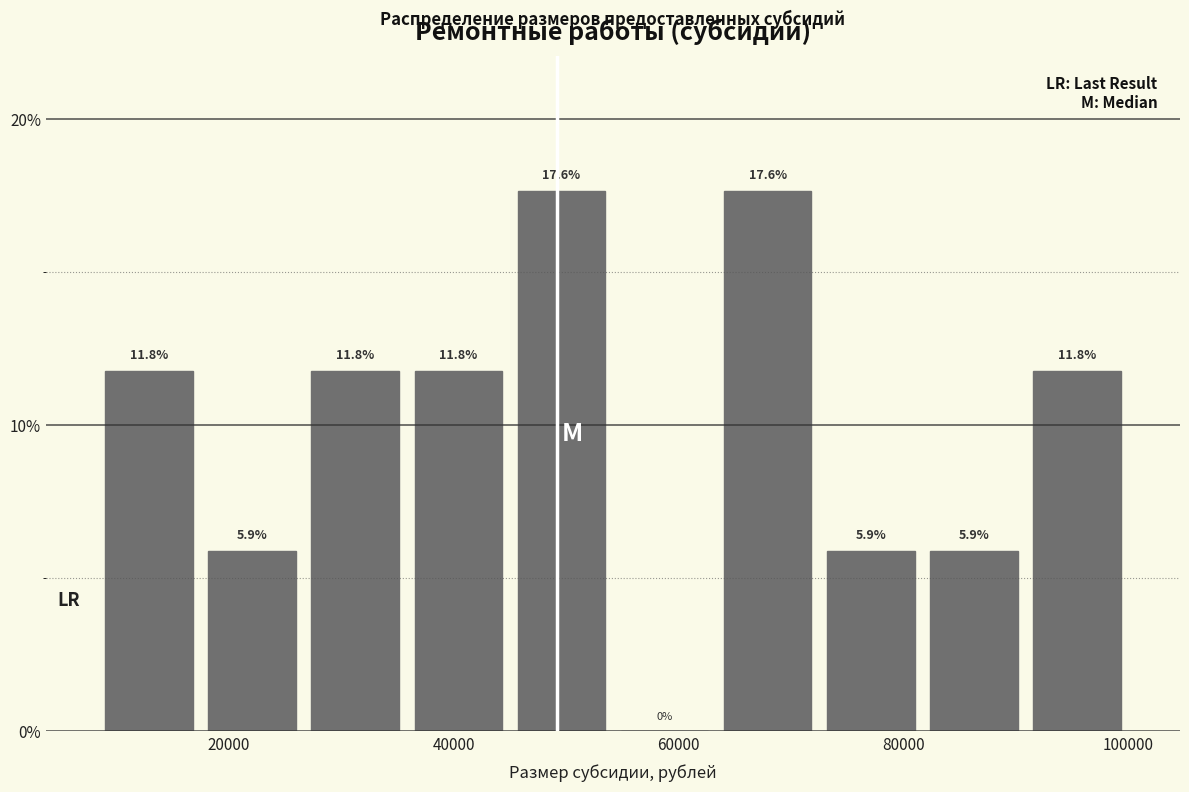

Reading left to right, transcribe this chart: for each bar, give the range it covers on the x-axis and its height. The bar edges are not printed on the chart, so give them approximately, as read against the axis.

8000 to 18000: 11.8
18000 to 26000: 5.9
26000 to 36000: 11.8
36000 to 44000: 11.8
44000 to 54000: 17.6
54000 to 64000: 0.0
64000 to 72000: 17.6
72000 to 82000: 5.9
82000 to 90000: 5.9
90000 to 100000: 11.8